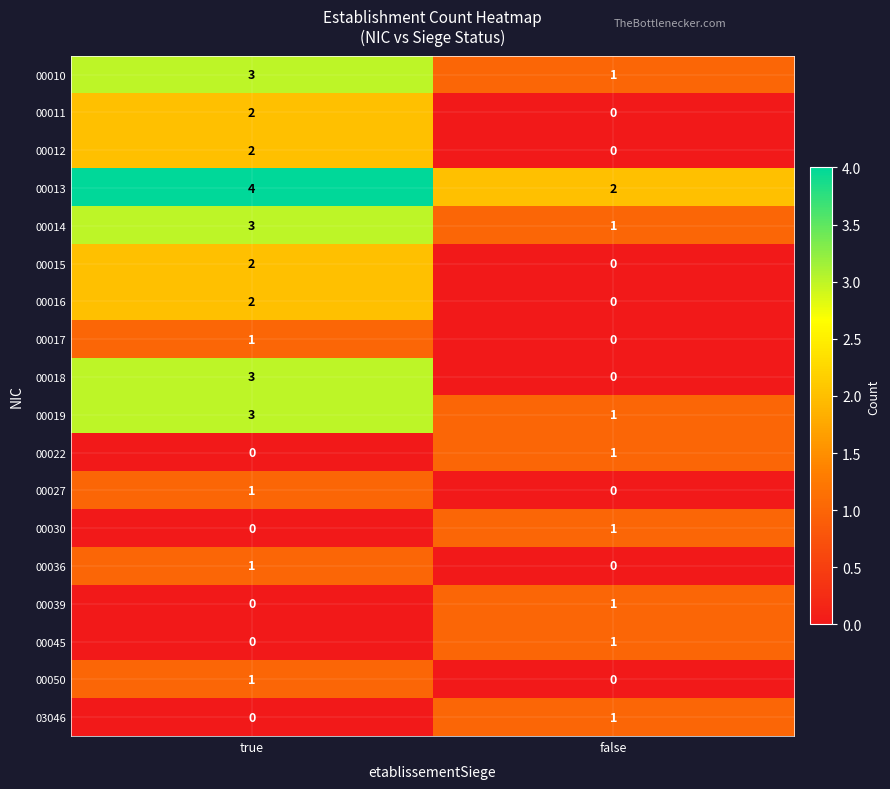

Between true and false, which series saw the biggest shift?

00018